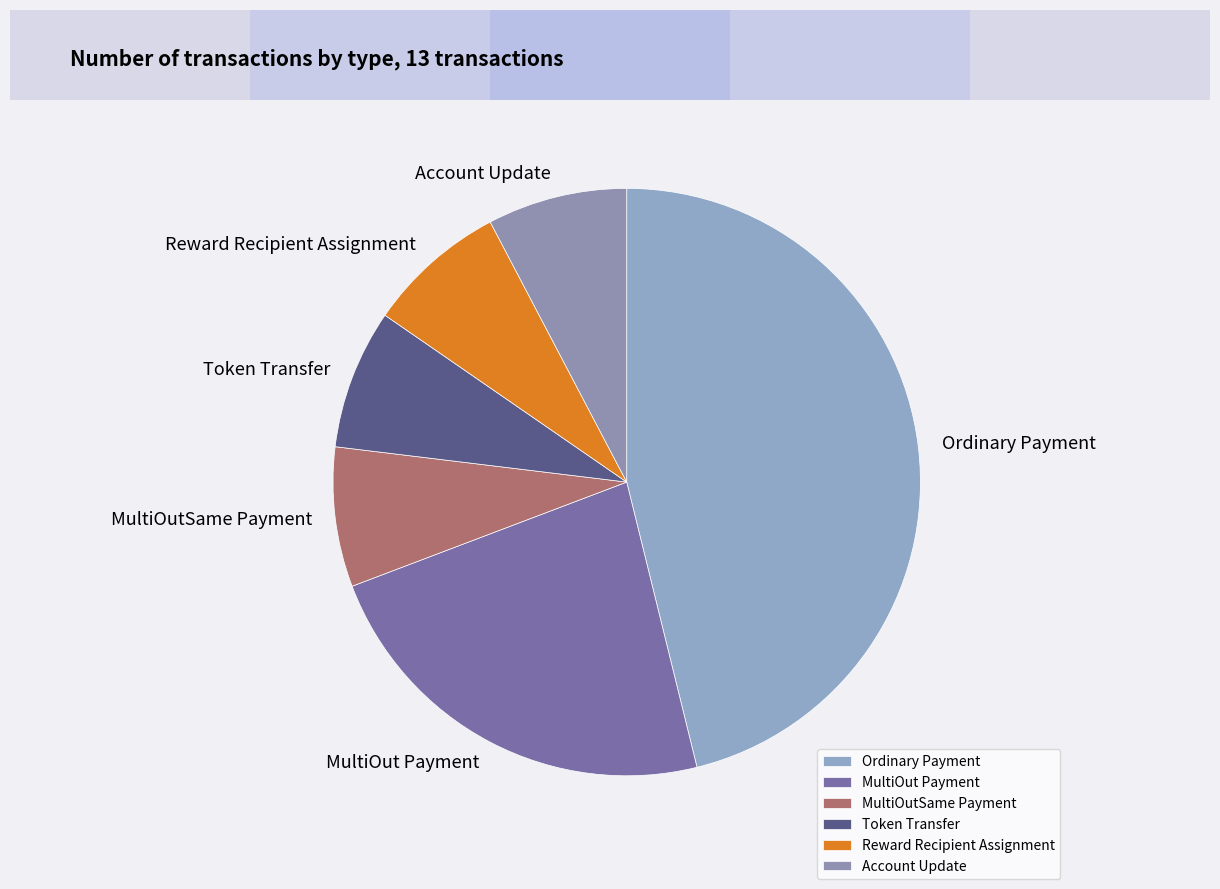

How many segments does this pie chart have?

6